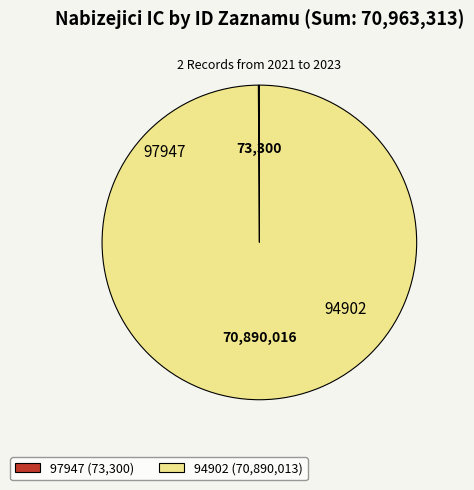

True or false: 94902 (70,890,013) accounts for 100% of the total.

True